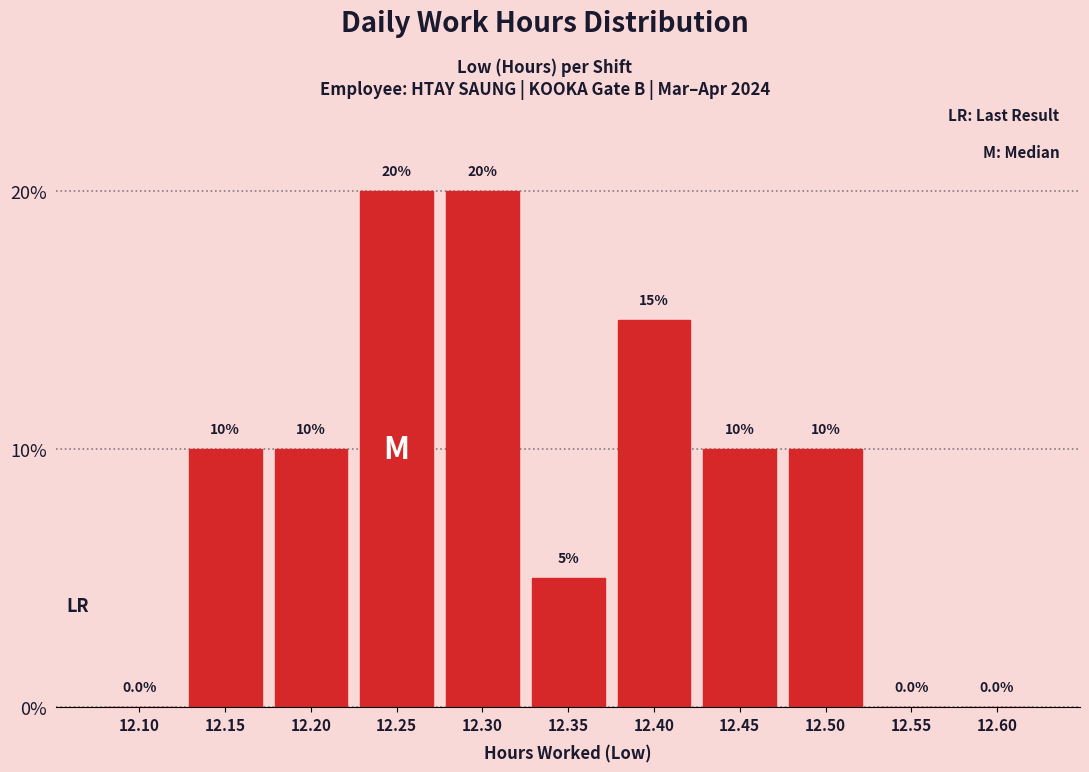

Reading left to right, list all the values displayed in this chart.

12.10=0	12.15=10	12.20=10	12.25=20	12.30=20	12.35=5	12.40=15	12.45=10	12.50=10	12.55=0	12.60=0